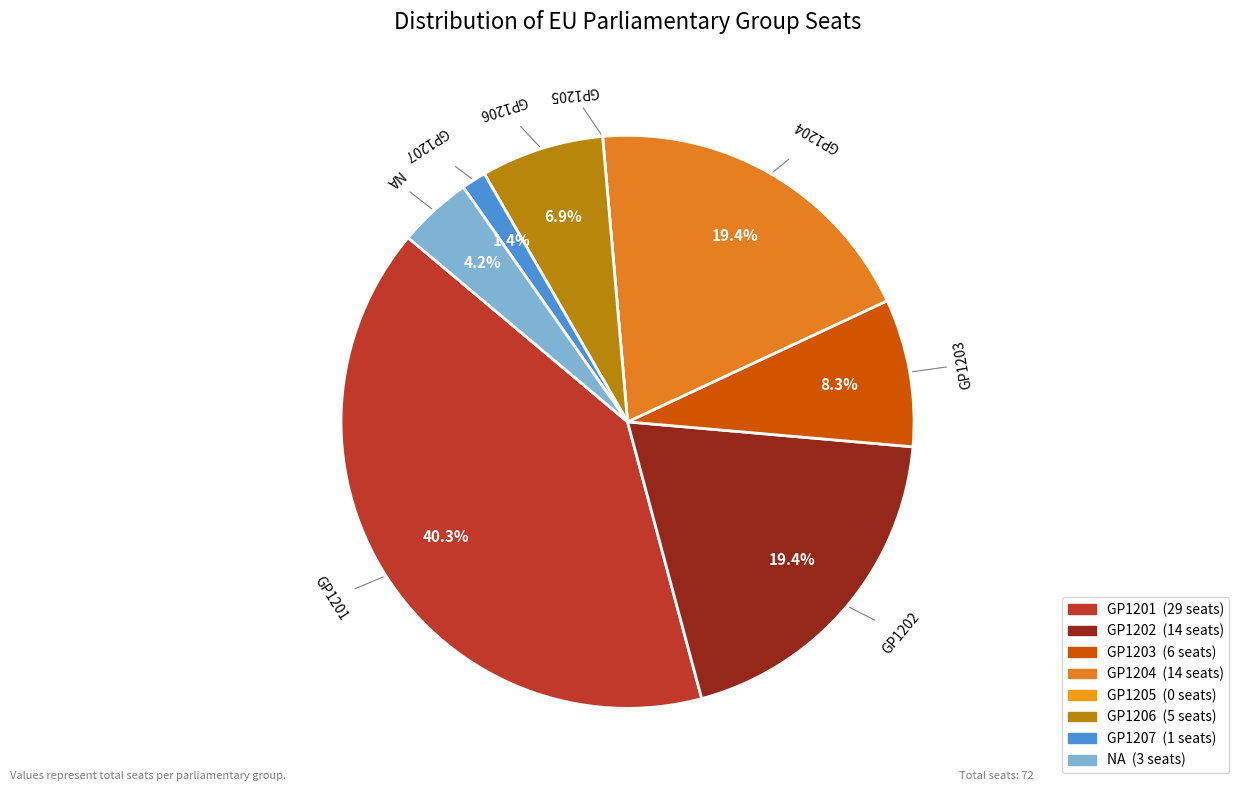

Which category has the biggest portion of the pie?

GP1201